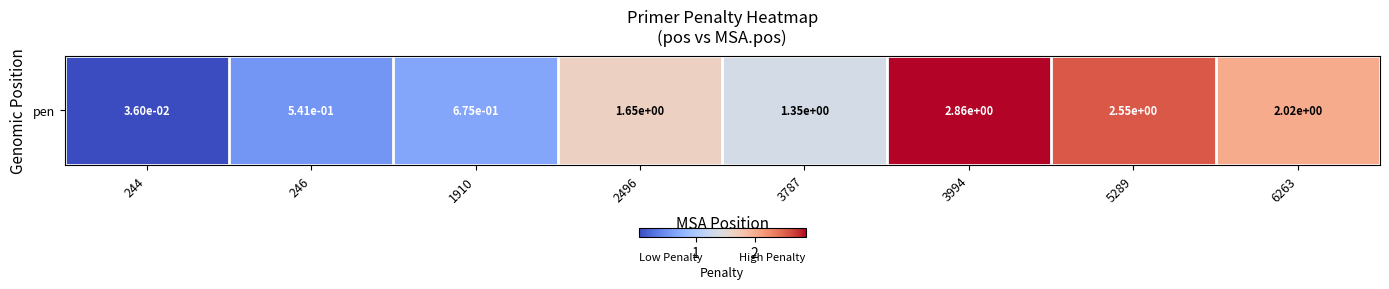

What is the change in value from 3994 to 5289?

-0.3